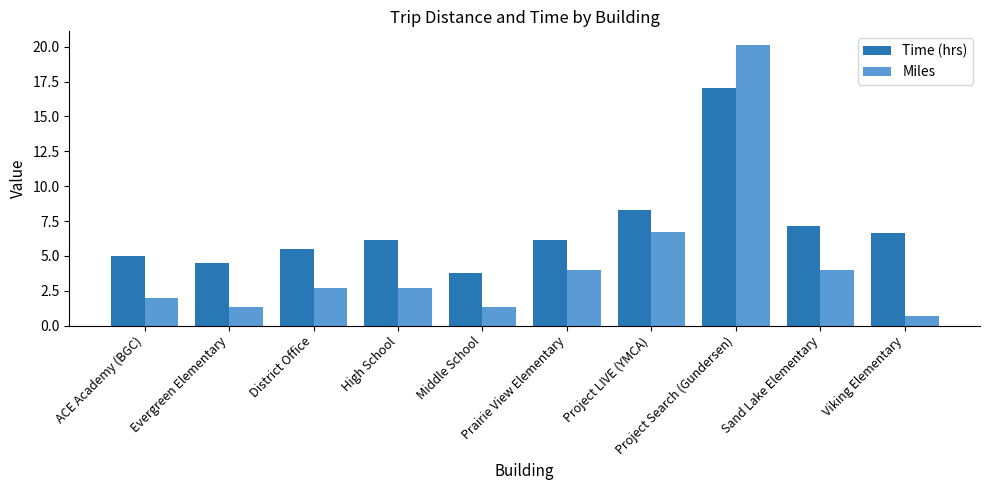

Is it true that Miles equals 2.0 at ACE Academy (BGC)?

True